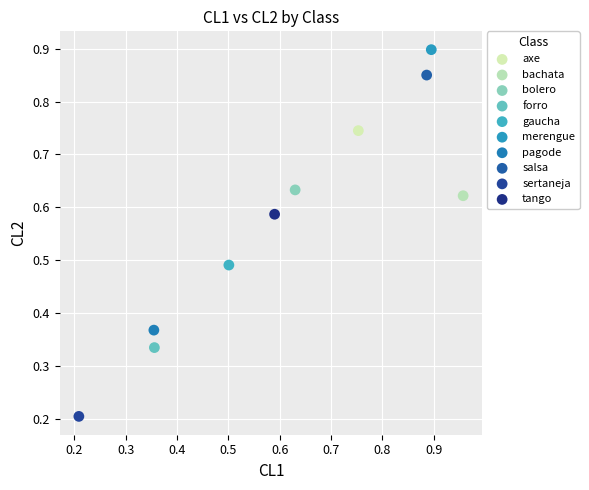

Which series contains the lowest Y value?

sertaneja